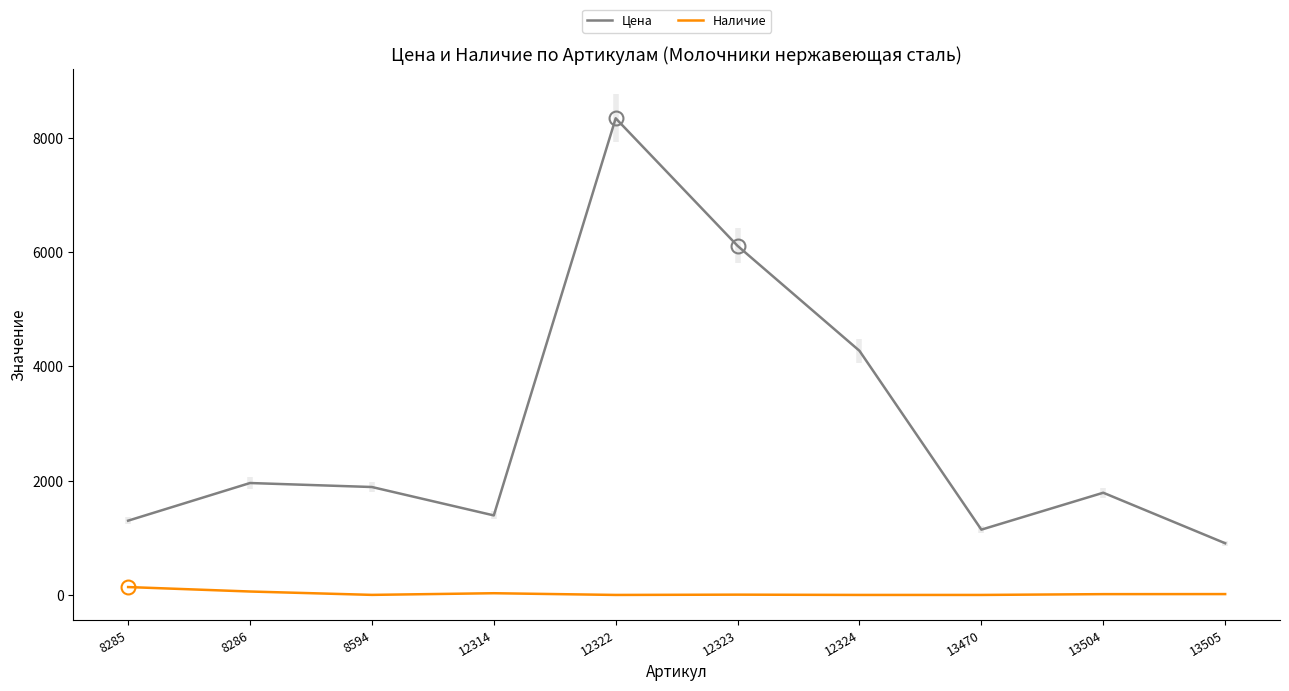

True or false: Цена and Наличие cross at least once.

False